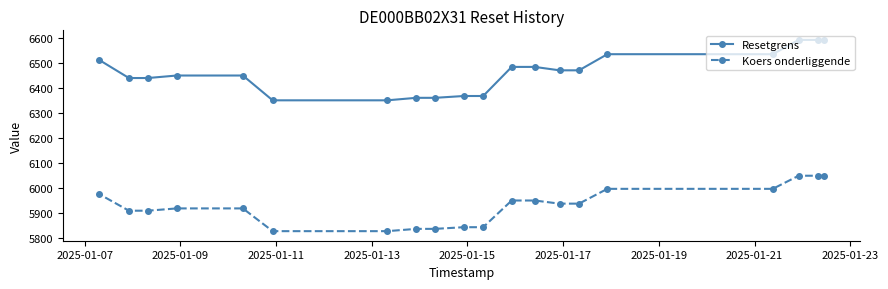

List the series in order of their peak value, highest first.

Resetgrens, Koers onderliggende